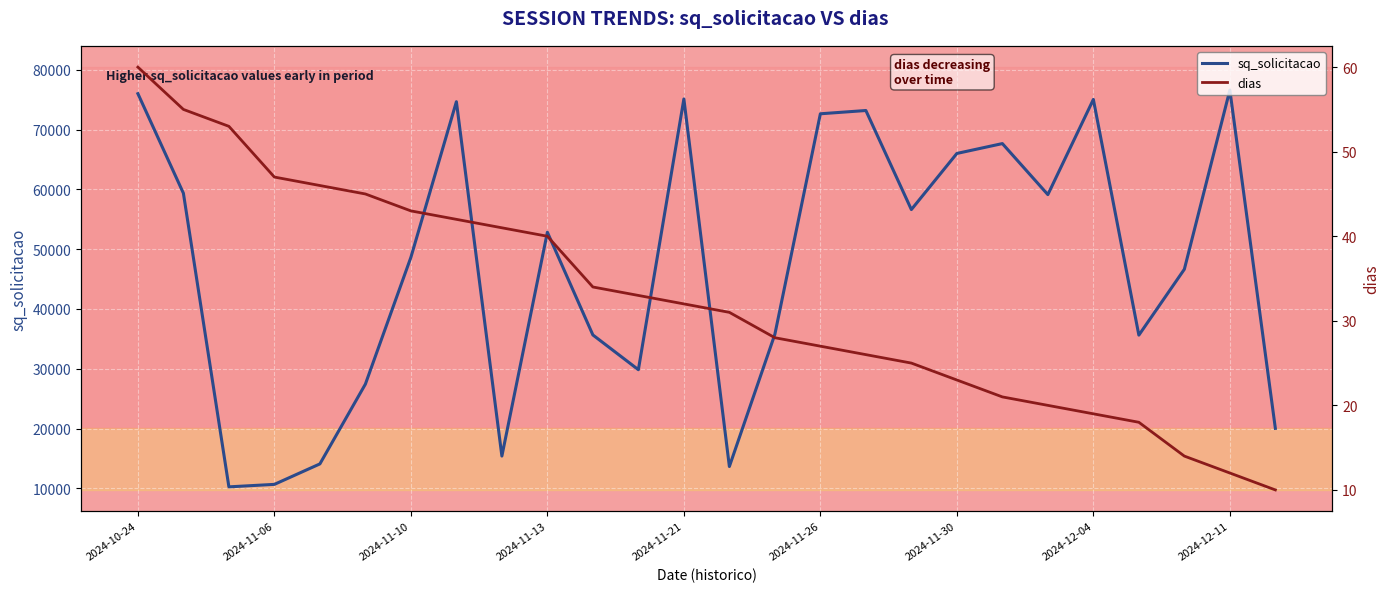

True or false: sq_solicitacao and dias intersect in this chart.

False